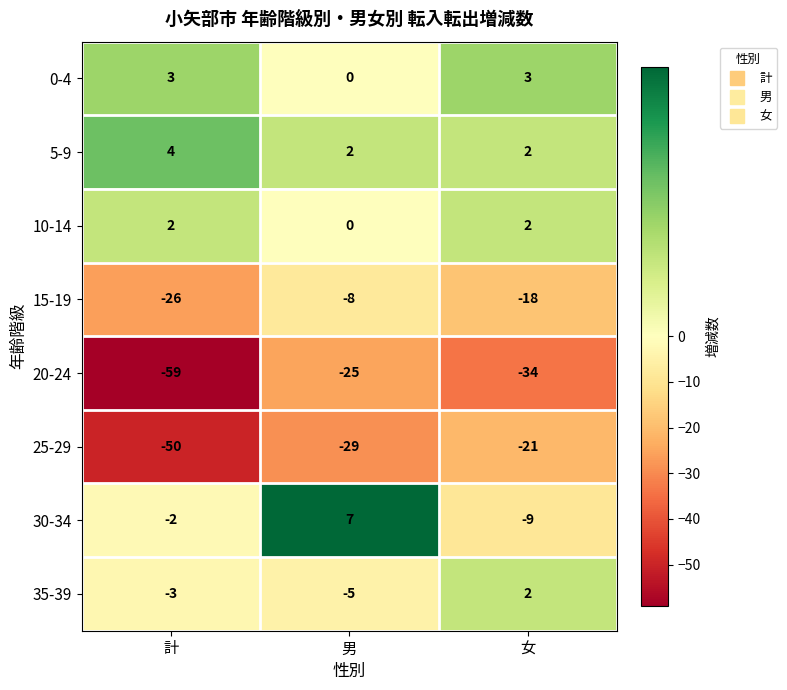

How many 0-4 values are between 0 and 3?

3